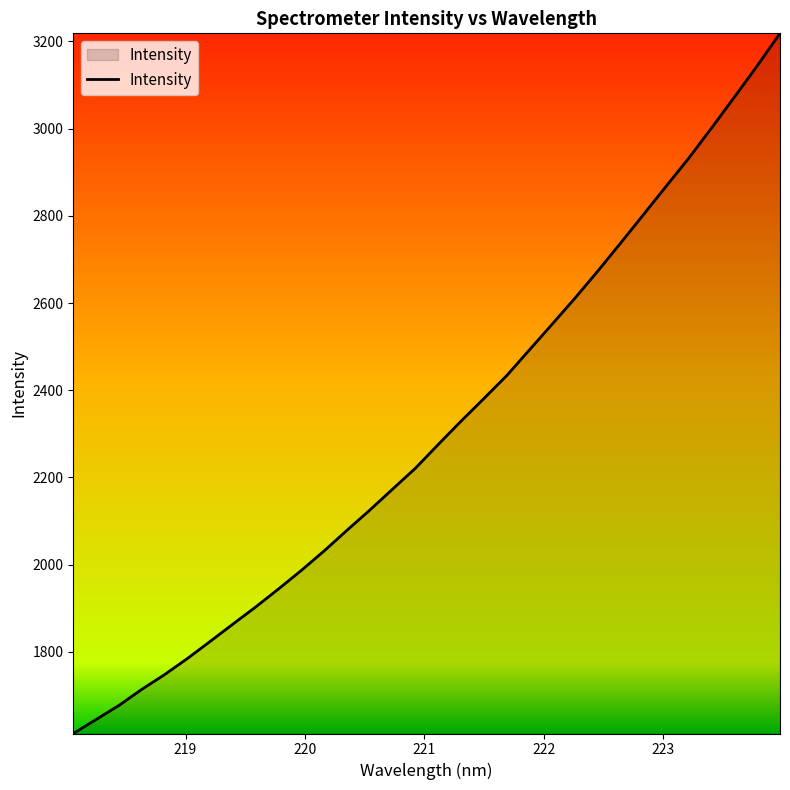

What is the smallest value displayed?

1612.8